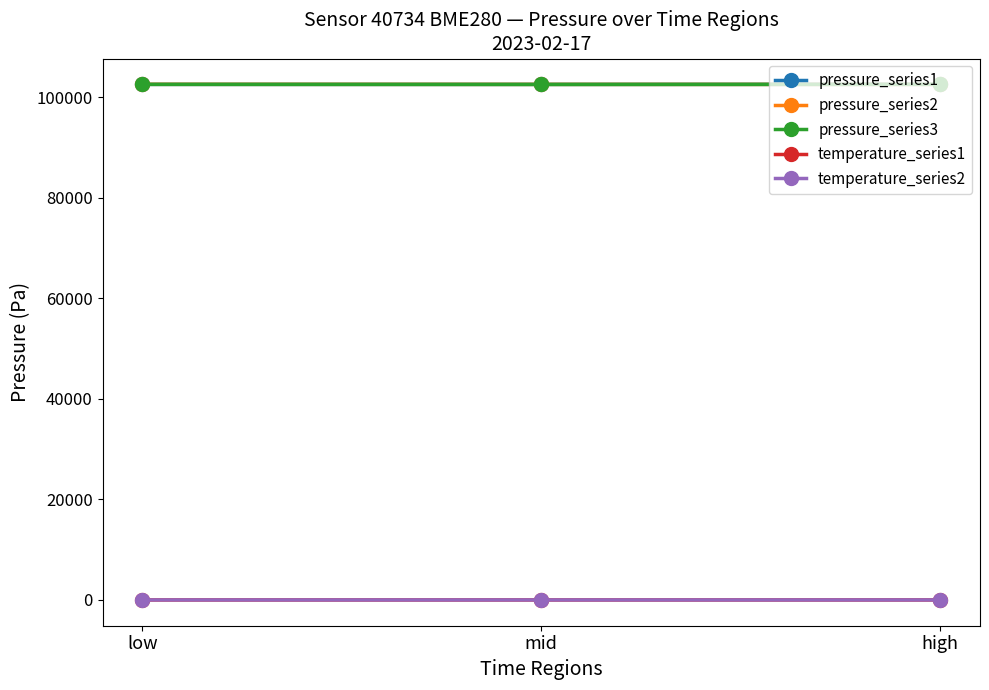

The pressure_series3 series shows 170077.8 at low. True or false?

False